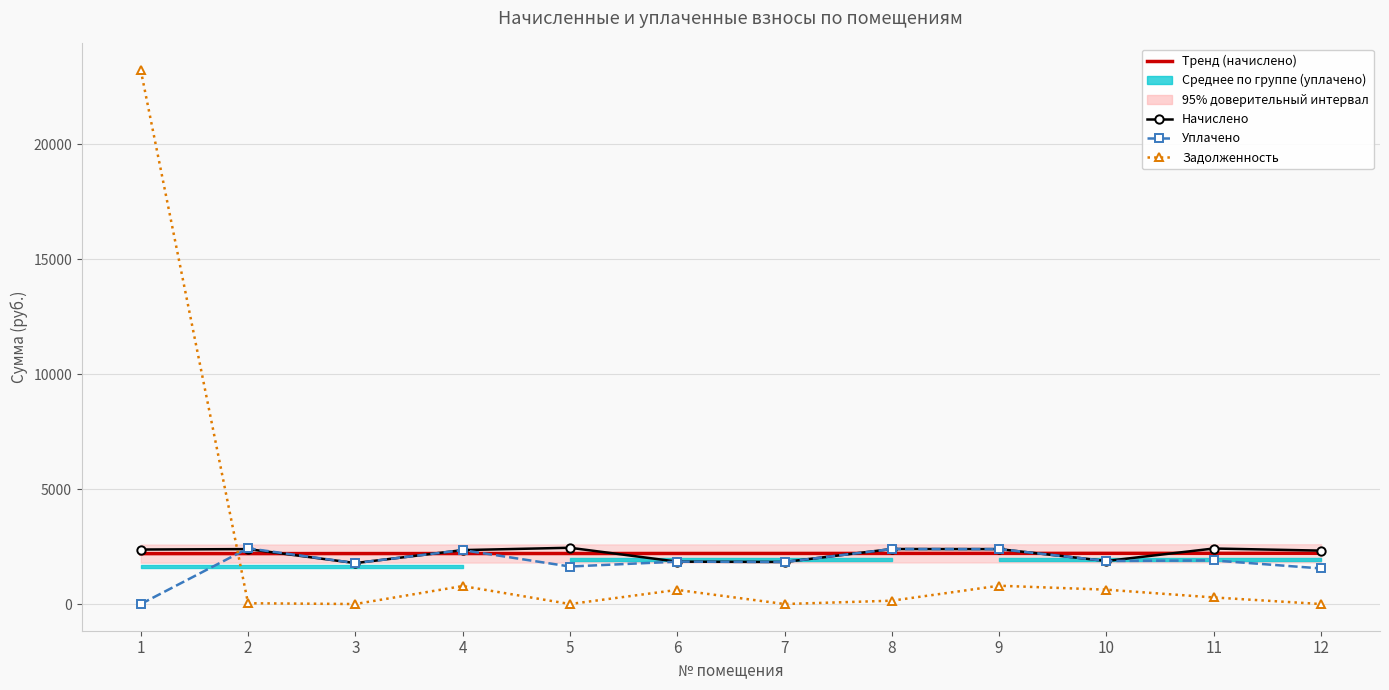

What is the sum of all Задолженность values?

26518.2